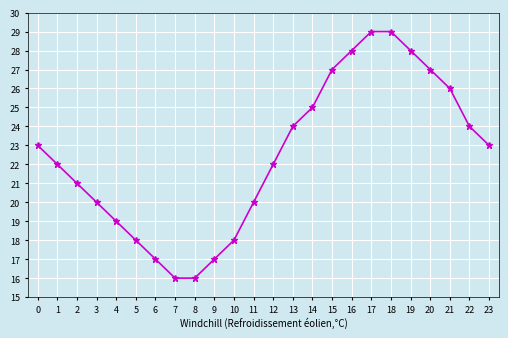

The chart shows a value of 17 at 9. True or false?

True